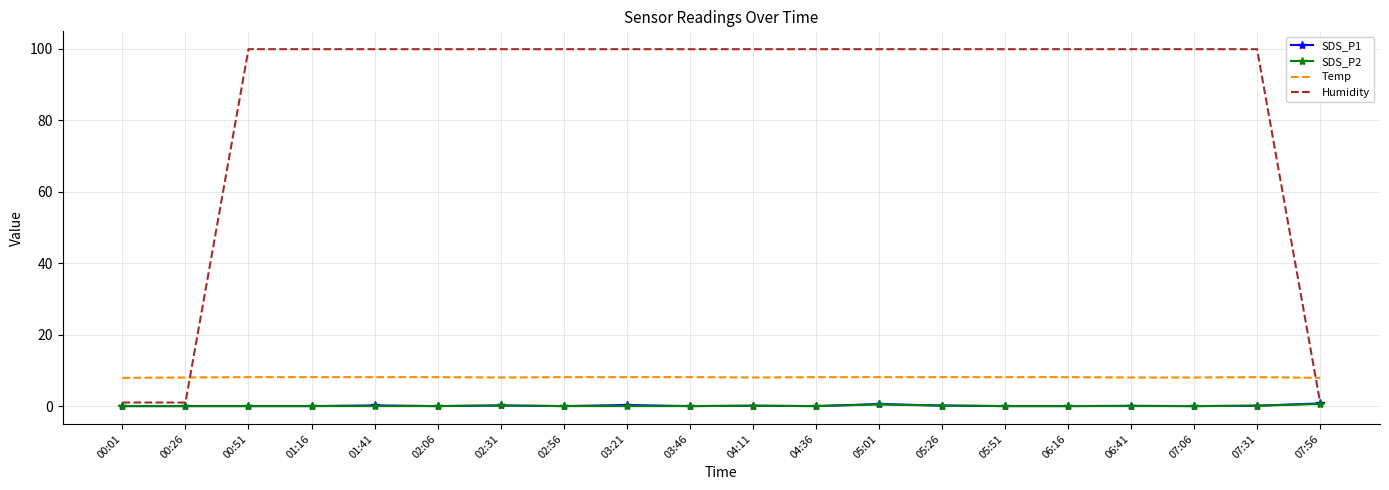

True or false: SDS_P2 and Temp cross at least once.

False